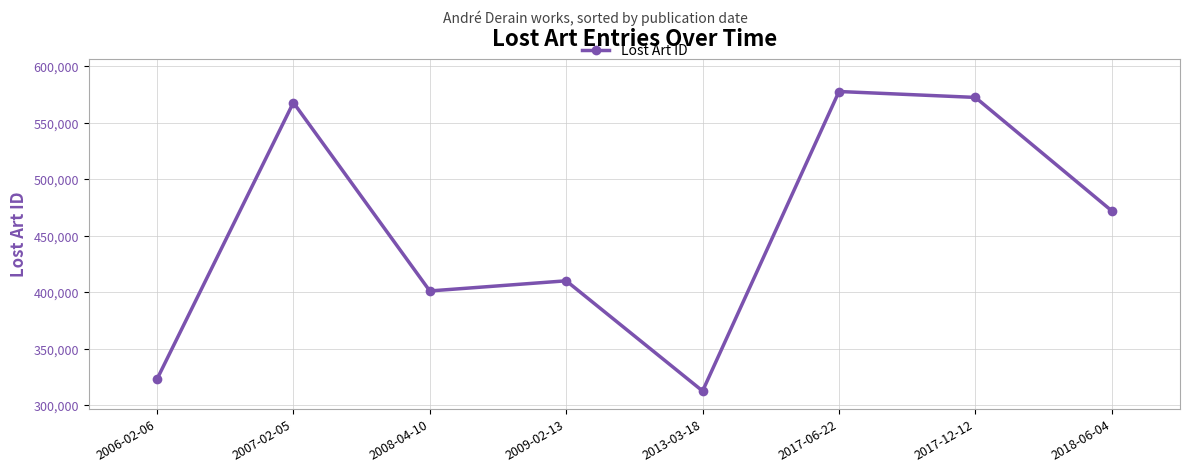

How many categories are shown in the chart?

8